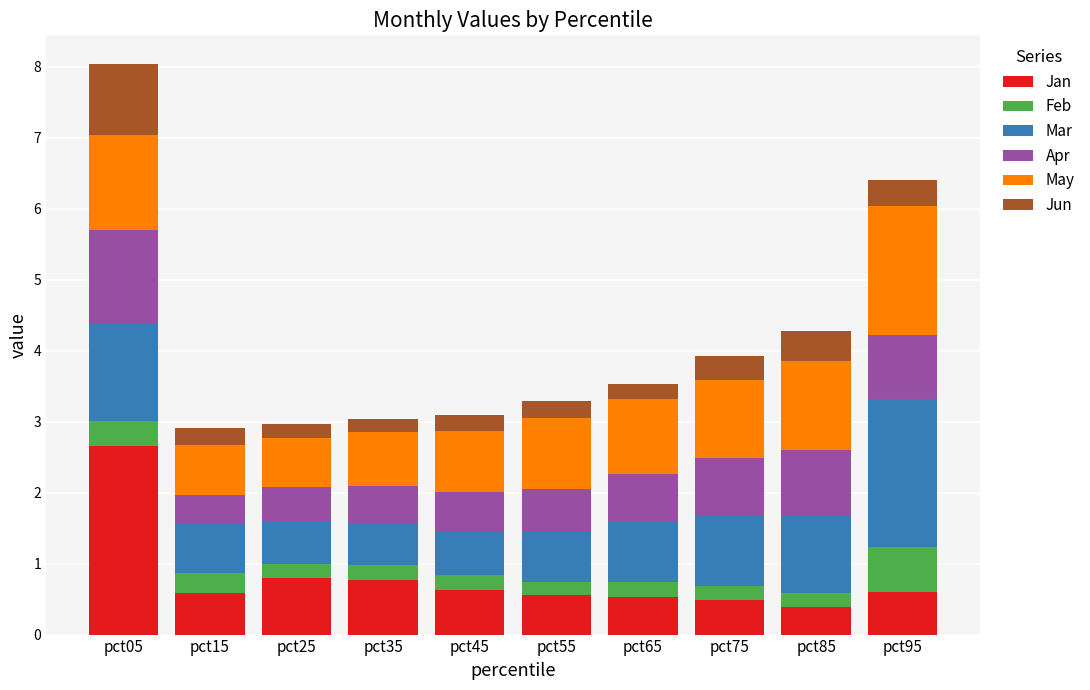

What is the lowest value of the Jan series?

0.4